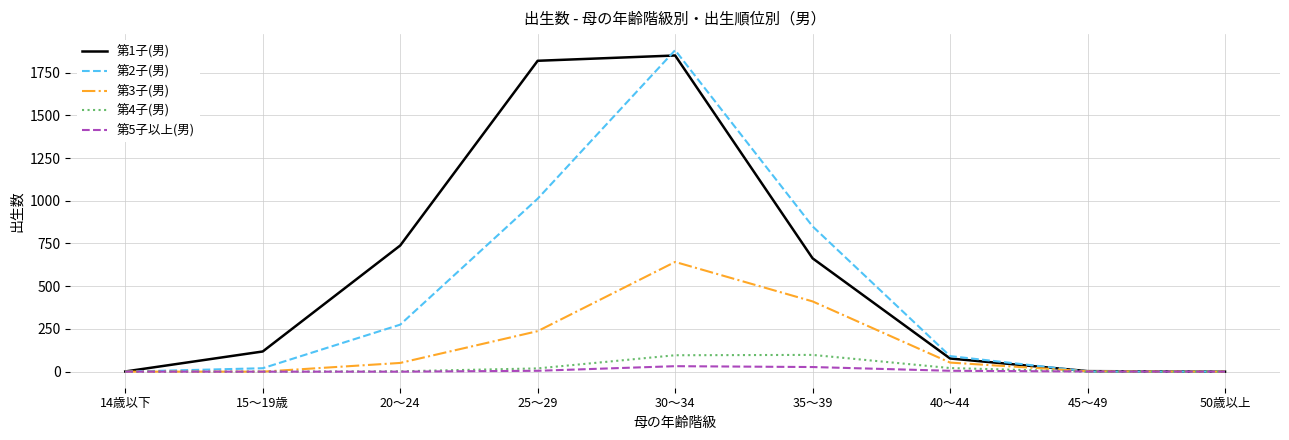

At which category does the chart reach its peak across all series?

30～34